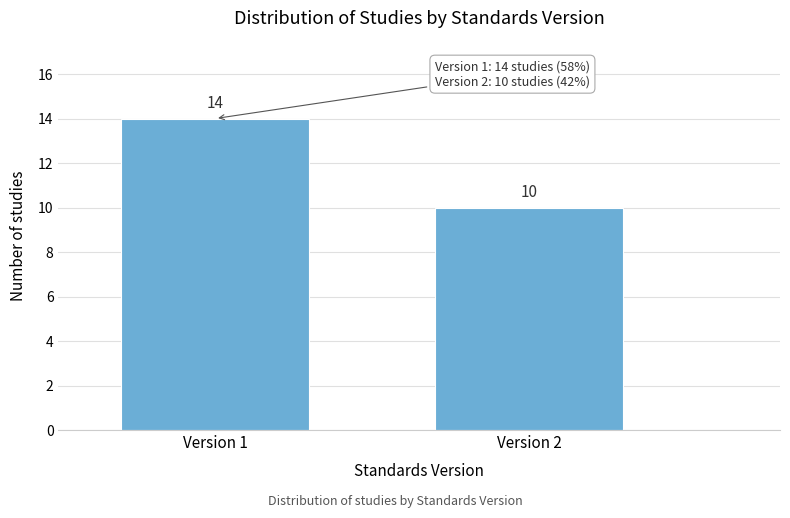

Reading left to right, extract all data points from this chart.

Version 1=14	Version 2=10